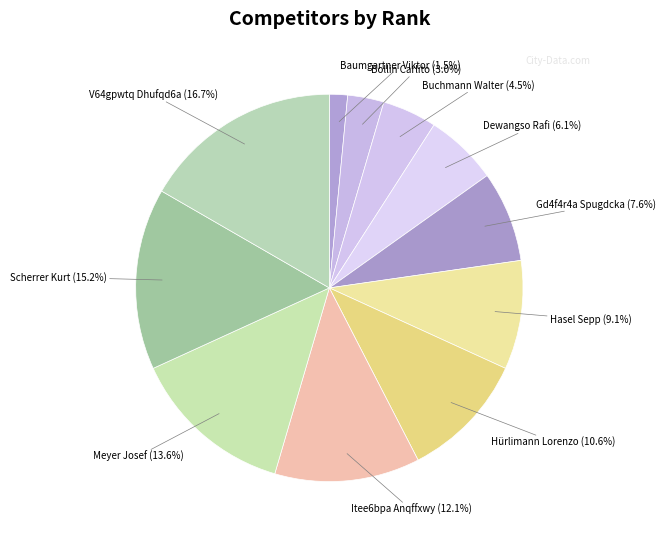

To the nearest percent, what is the difference between the largest and smallest slice percentages?

15%